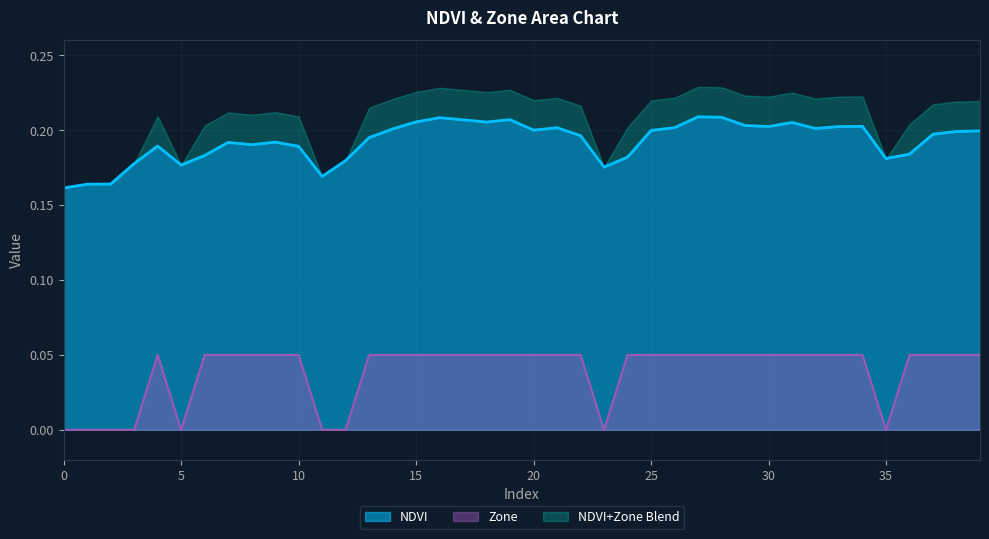

Reading right to left, extract all data points from this chart.

NDVI: 0.2	0.2	0.2	0.2	0.2	0.2	0.2	0.2	0.2	0.2	0.2	0.2	0.2	0.2	0.2	0.2	0.2	0.2	0.2	0.2	0.2	0.2	0.2	0.2	0.2	0.2	0.2	0.2	0.2	0.2	0.2	0.2	0.2	0.2	0.2	0.2	0.2	0.2	0.2	0.2
Zone: 0.1	0.1	0.1	0.1	0.0	0.1	0.1	0.1	0.1	0.1	0.1	0.1	0.1	0.1	0.1	0.1	0.0	0.1	0.1	0.1	0.1	0.1	0.1	0.1	0.1	0.1	0.1	0.0	0.0	0.1	0.1	0.1	0.1	0.1	0.0	0.1	0.0	0.0	0.0	0.0